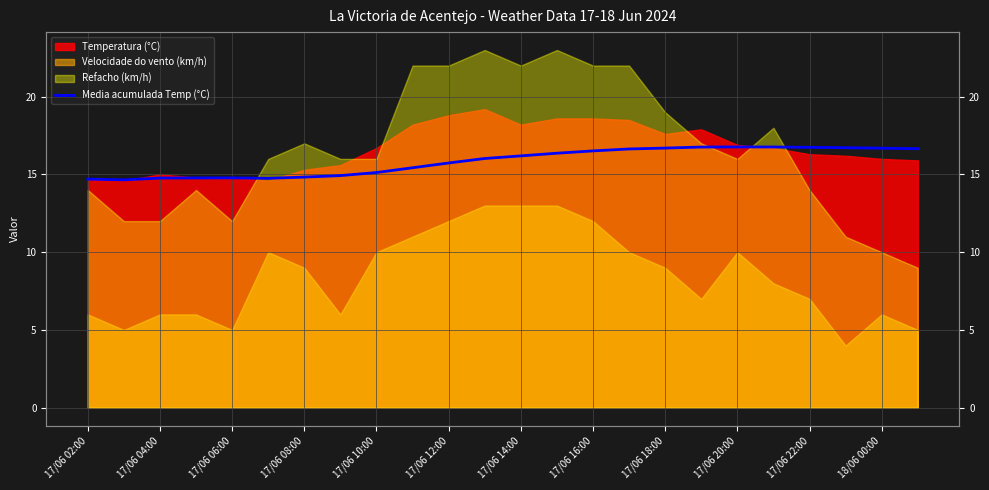

True or false: the data shows 27.6 at 17/06 22:00.

False